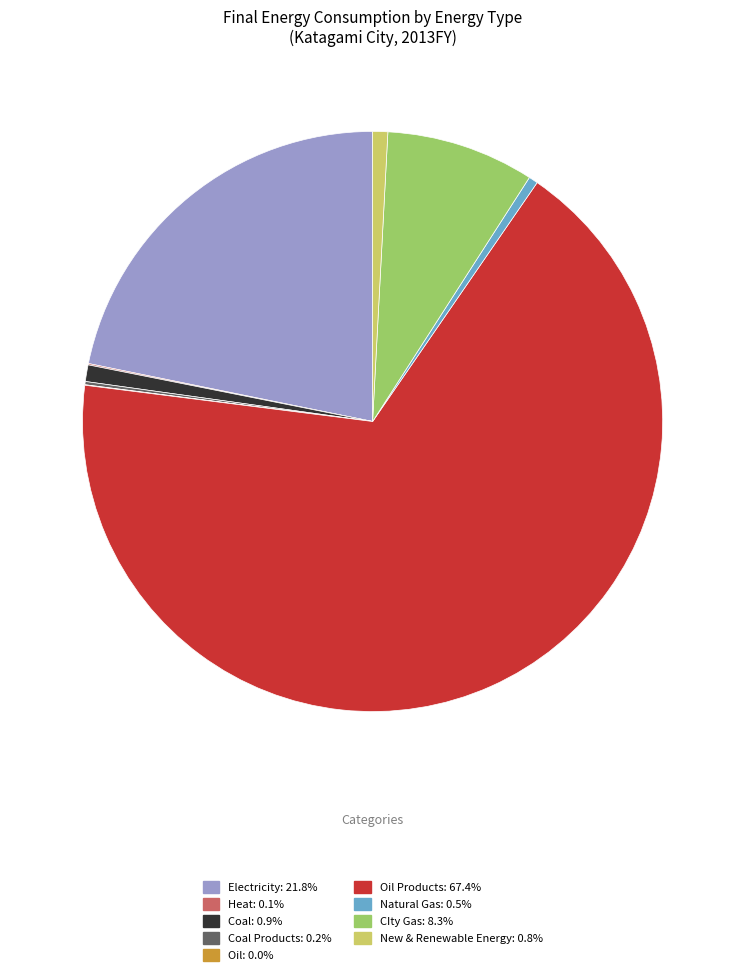

Is there any slice that represents more than half of the pie?

Yes